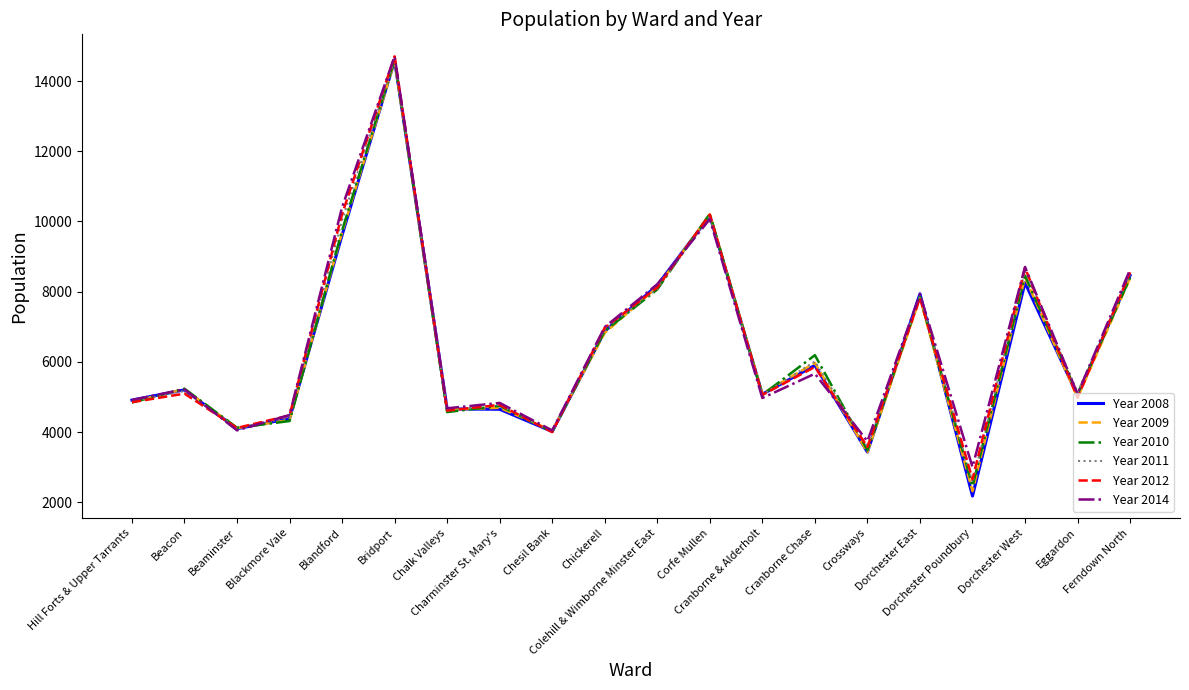

The Year 2011 series shows 13721 at Colehill & Wimborne Minster East. True or false?

False